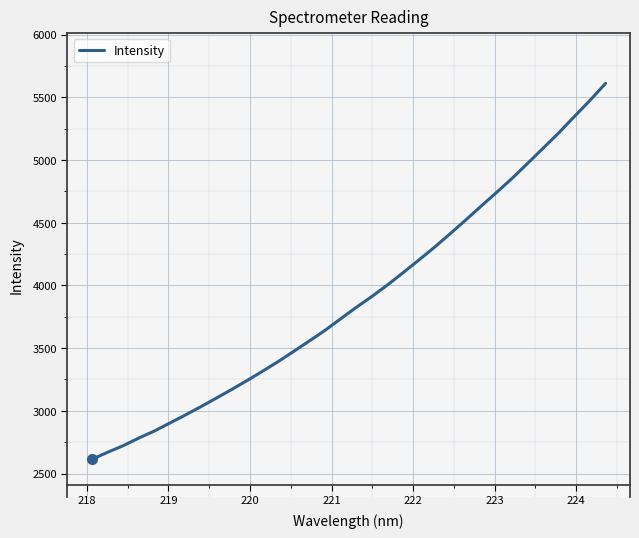

What is the maximum value shown in the chart?

5610.4